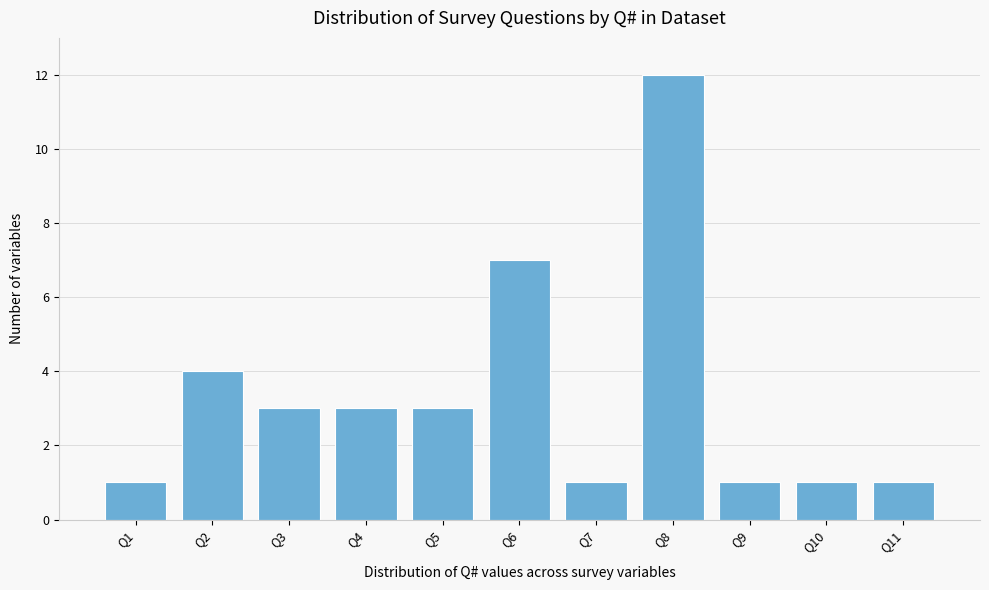

Reading left to right, what are all the values shown in this chart?

1	4	3	3	3	7	1	12	1	1	1